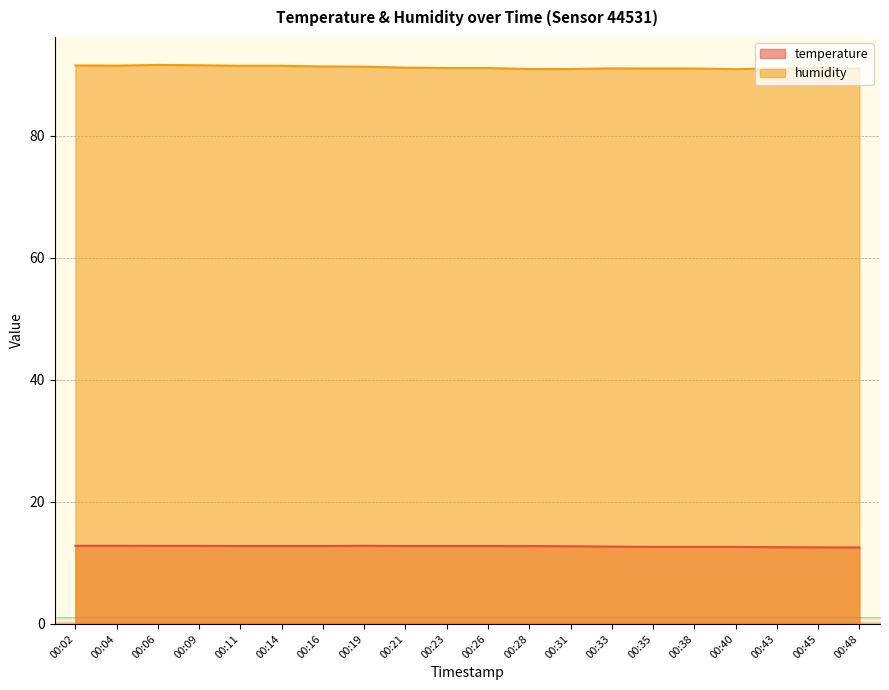

At which label does temperature reach its peak?

00:02